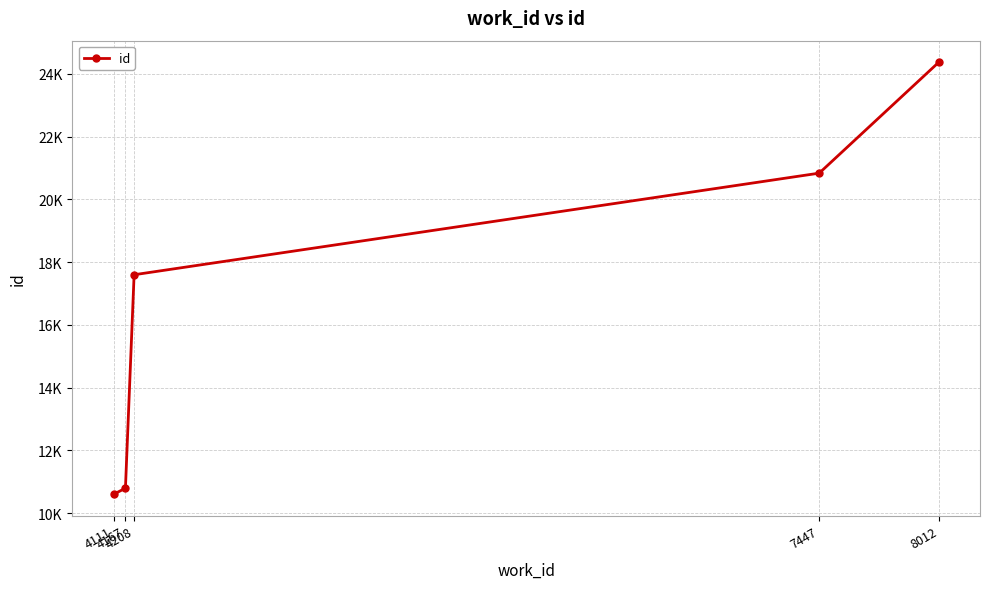

At which category does the chart reach its peak across all series?

8012